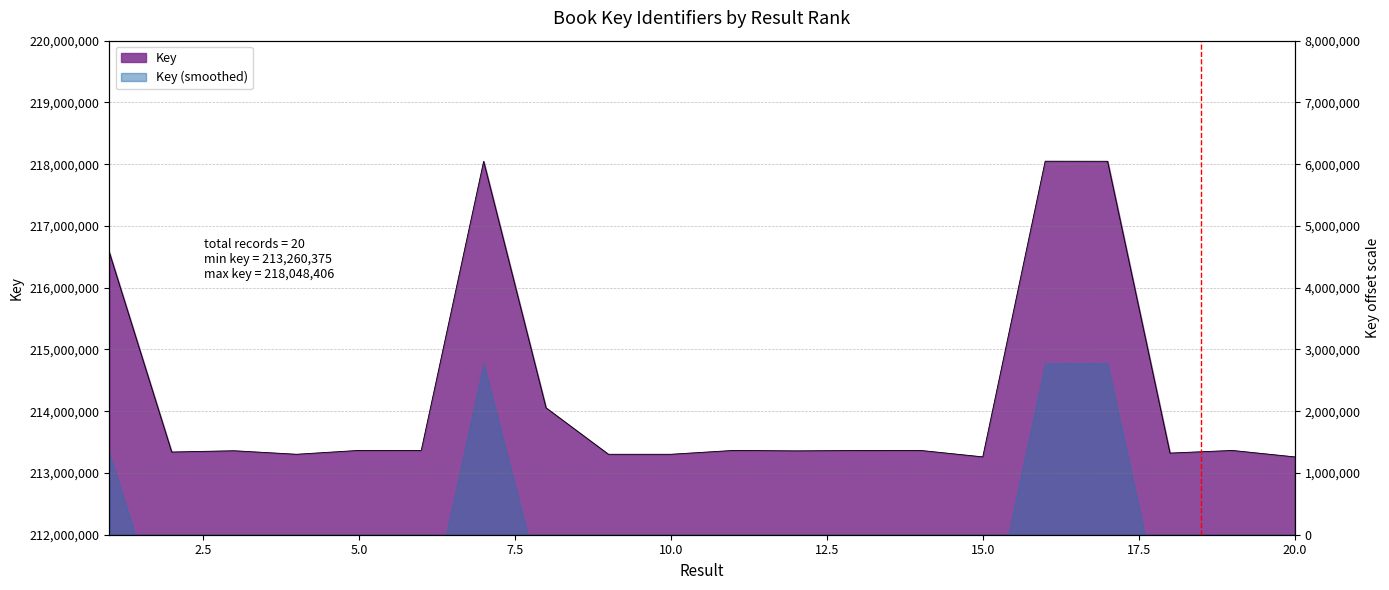

What is the ratio of the value at 13 to the value at 10?

1.0